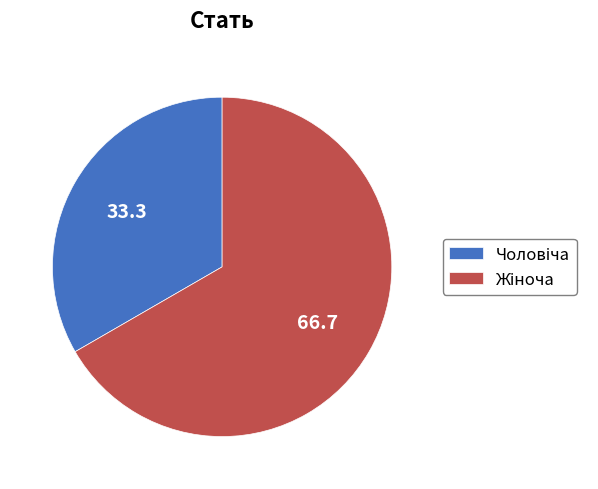

Count the number of slices in the pie.

2